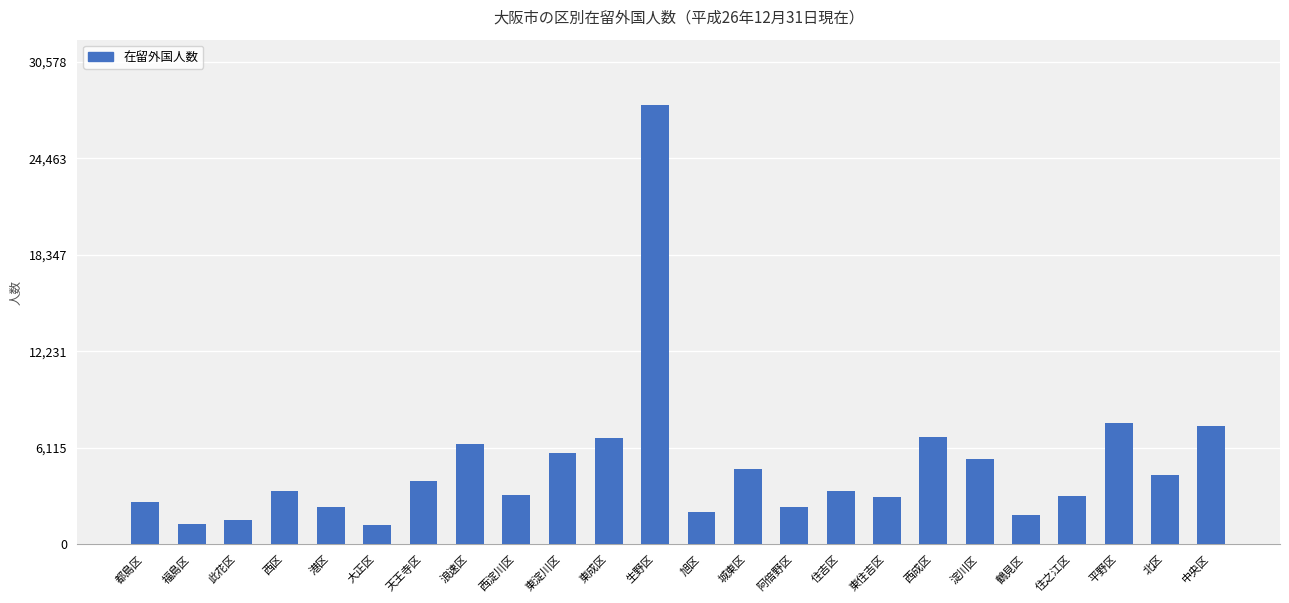

How many bars are there in total?

24